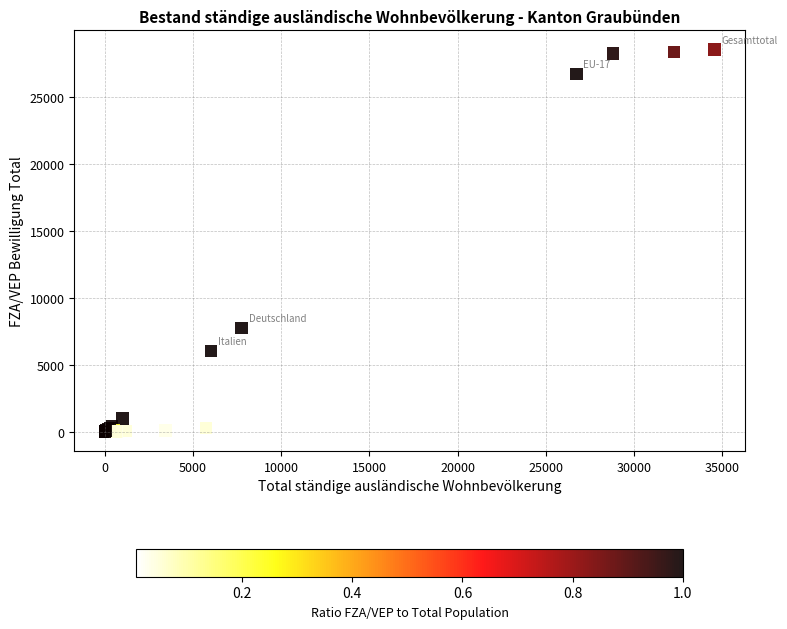

What Y value in the scatter plot is closest to 14279?

7758